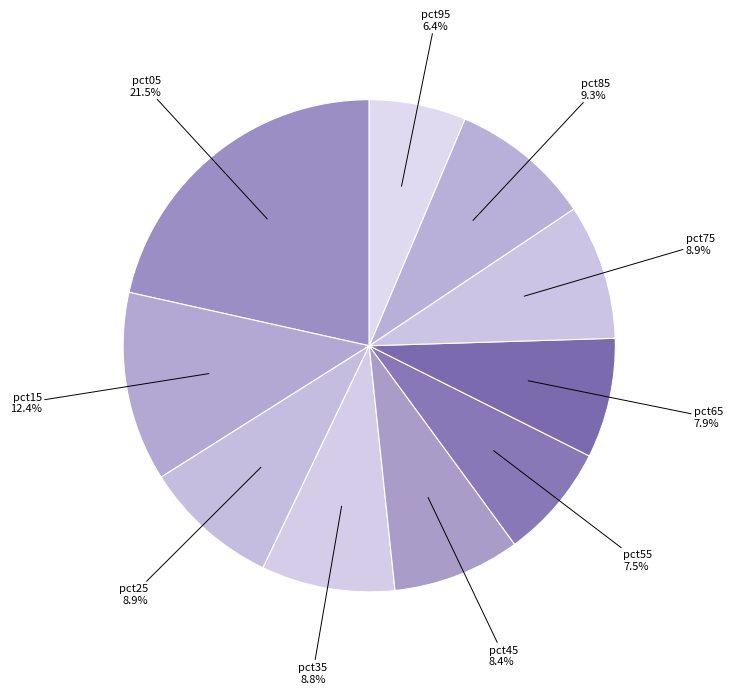

To the nearest percent, what is the difference between the largest and smallest slice percentages?

15%